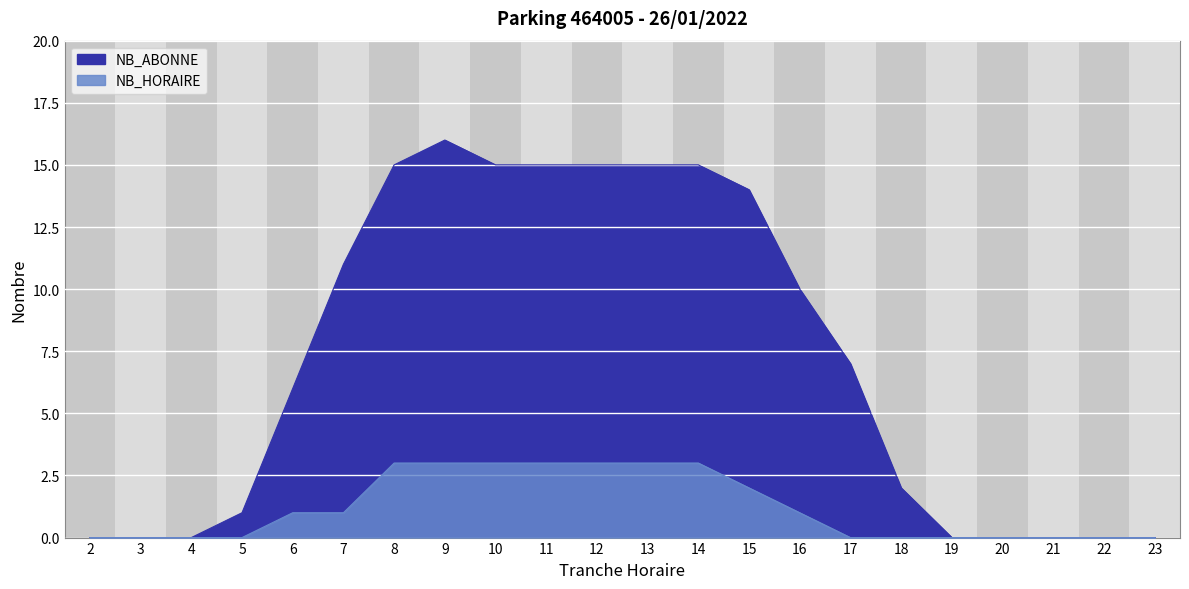

What is the maximum value for NB_HORAIRE?

3